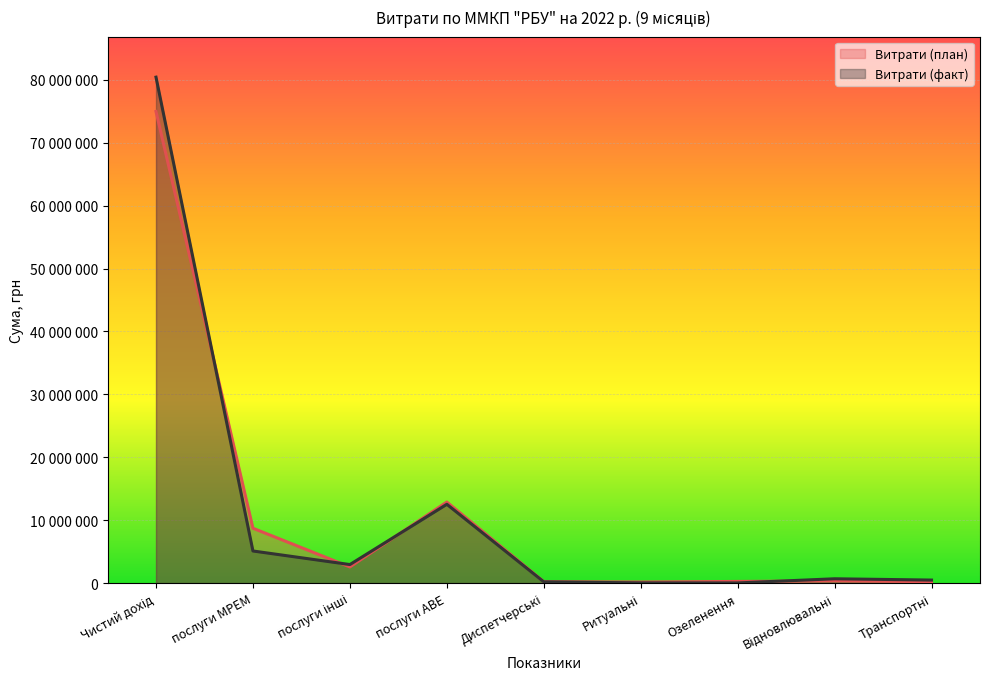

Does the chart display data point markers on the line(s)?

No